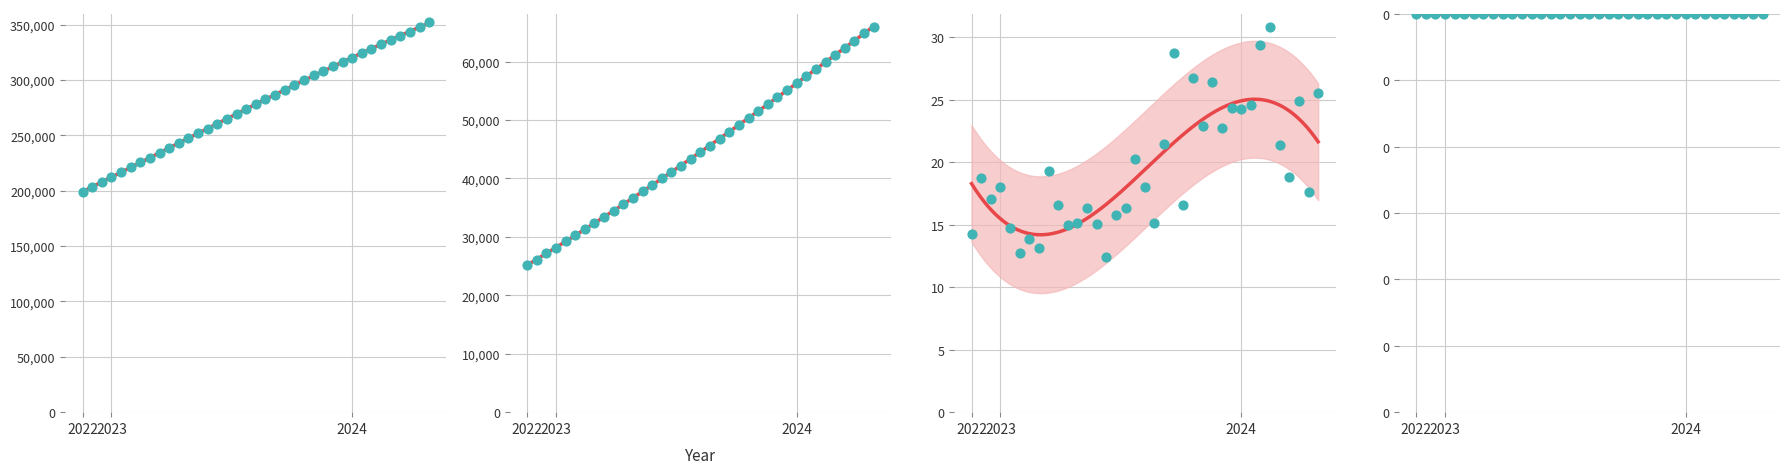

Which series has the largest Y range (max minus min)?

BlockHeight